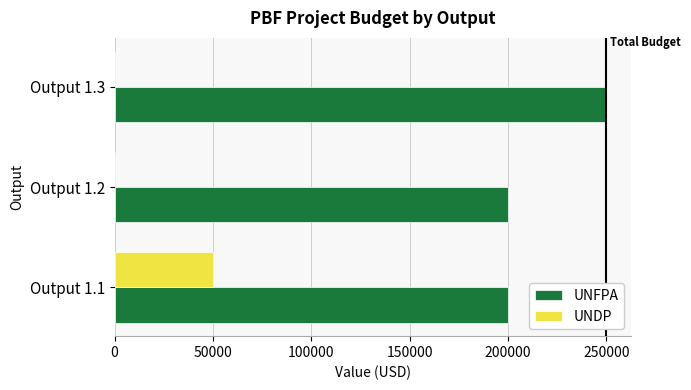

What is the greatest value displayed?

250000